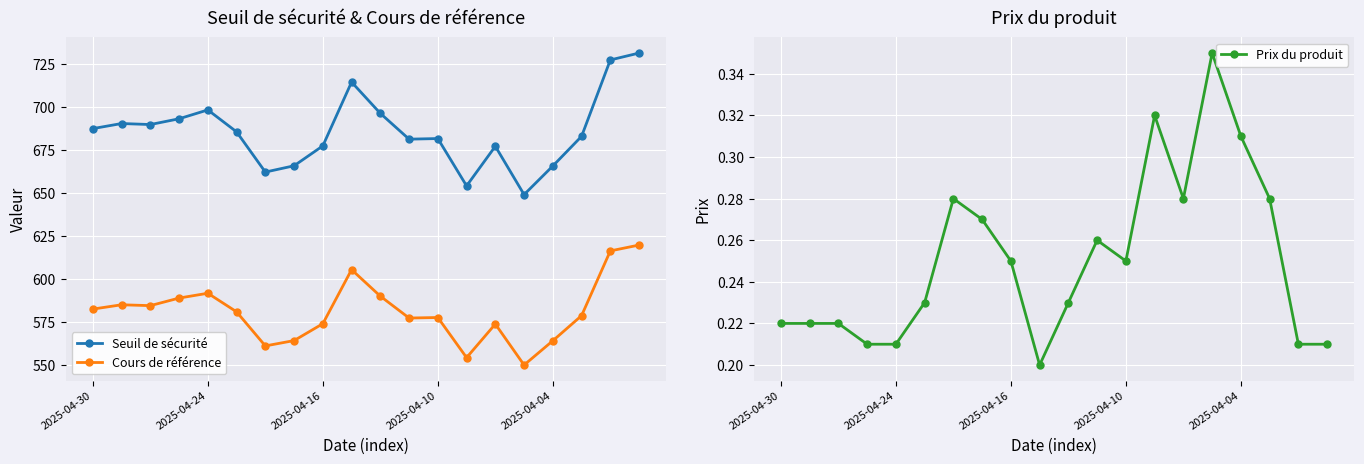

The Cours de référence series shows 619.7 at 19. True or false?

True